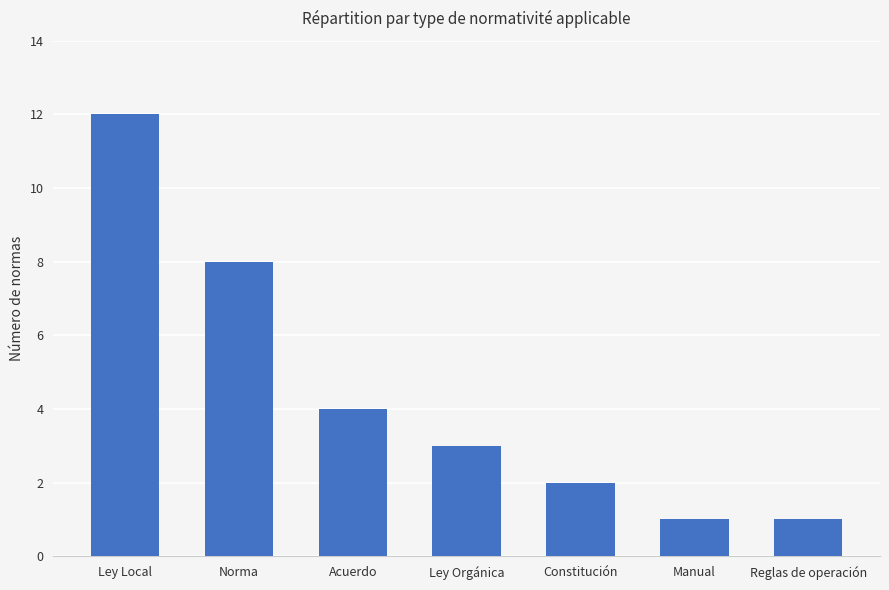

What is the ratio of the value at Norma to the value at Constitución?

4.0